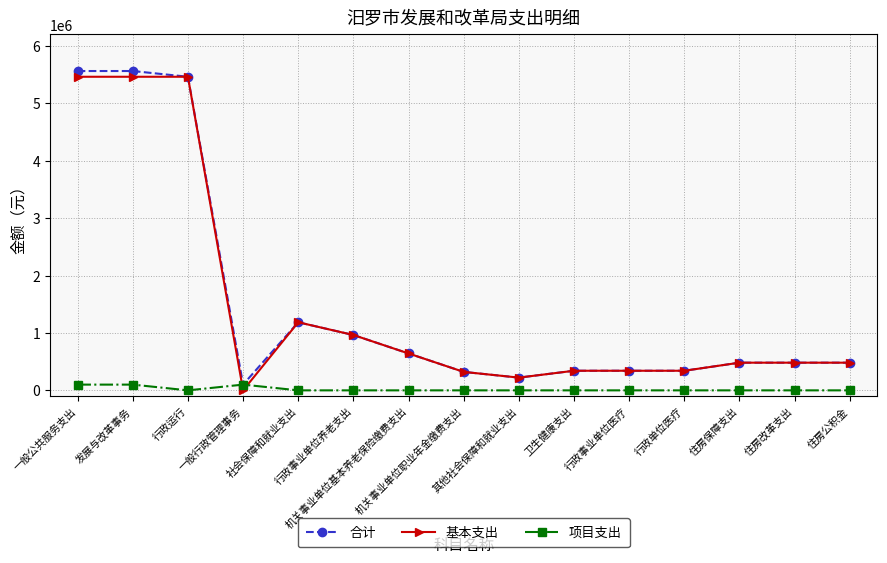

At how many categories does at least one series exceed 2760969?

3